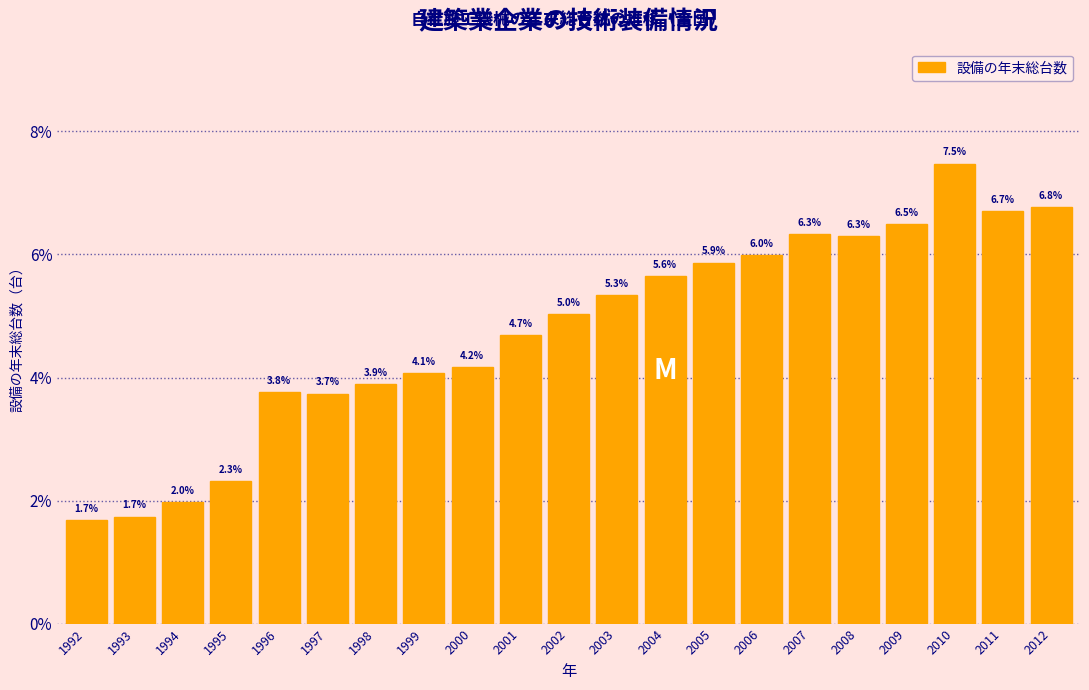

Reading left to right, list all the values displayed in this chart.

1992=1.7	1993=1.7	1994=2.0	1995=2.3	1996=3.8	1997=3.7	1998=3.9	1999=4.1	2000=4.2	2001=4.7	2002=5.0	2003=5.3	2004=5.6	2005=5.9	2006=6.0	2007=6.3	2008=6.3	2009=6.5	2010=7.5	2011=6.7	2012=6.8